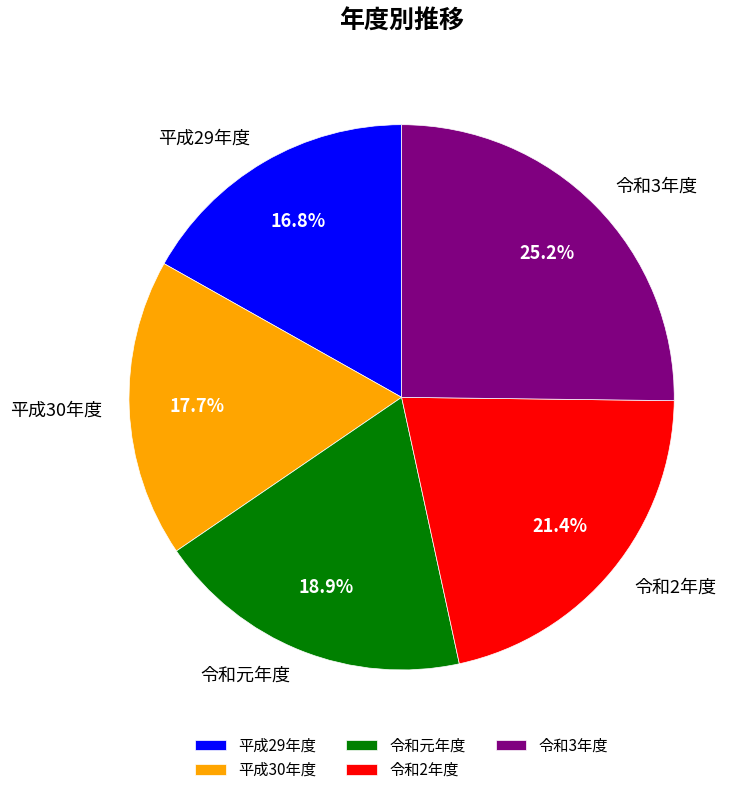

To the nearest percent, what is the combined percentage of 令和3年度 and 令和元年度?

44%